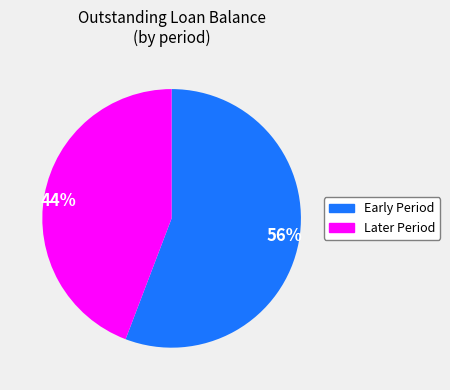

How many segments does this pie chart have?

2